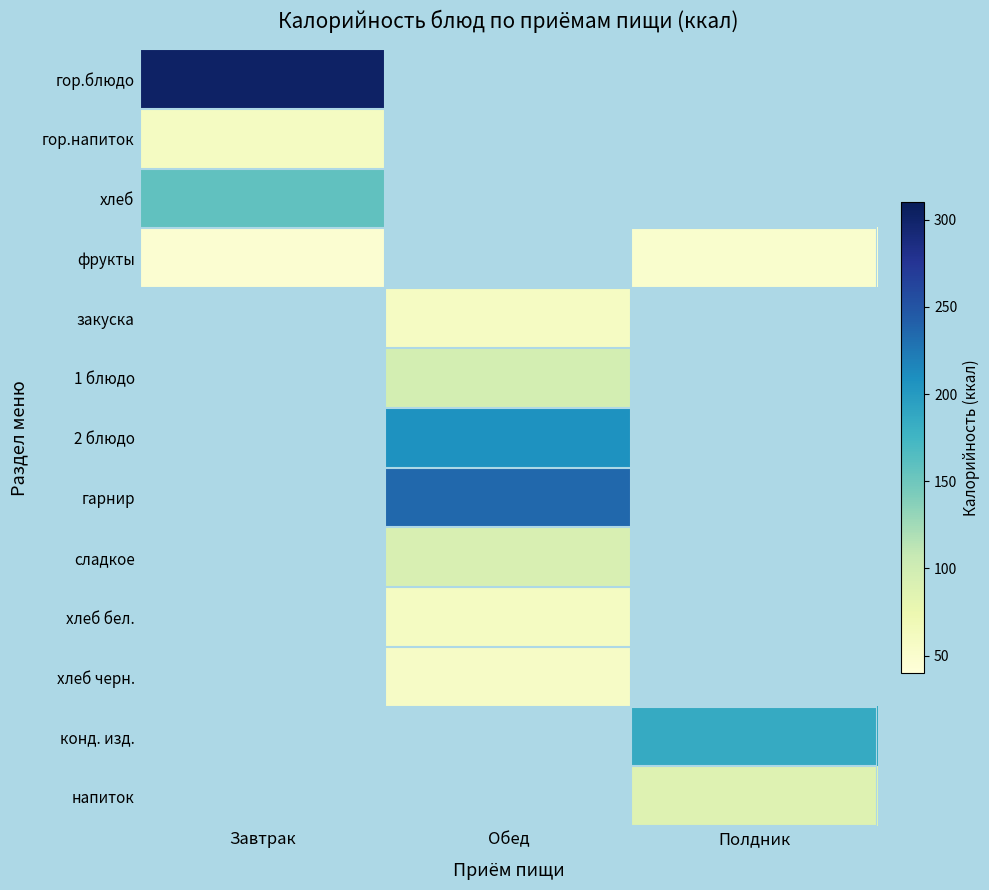

How many positive values does the хлеб черн. series have?

1